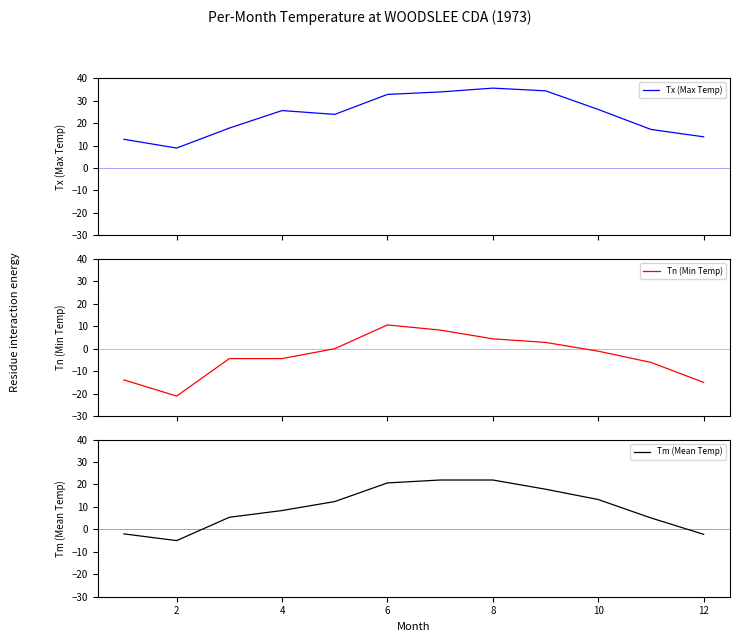

How many values in Tn (Min Temp) are above zero?

4